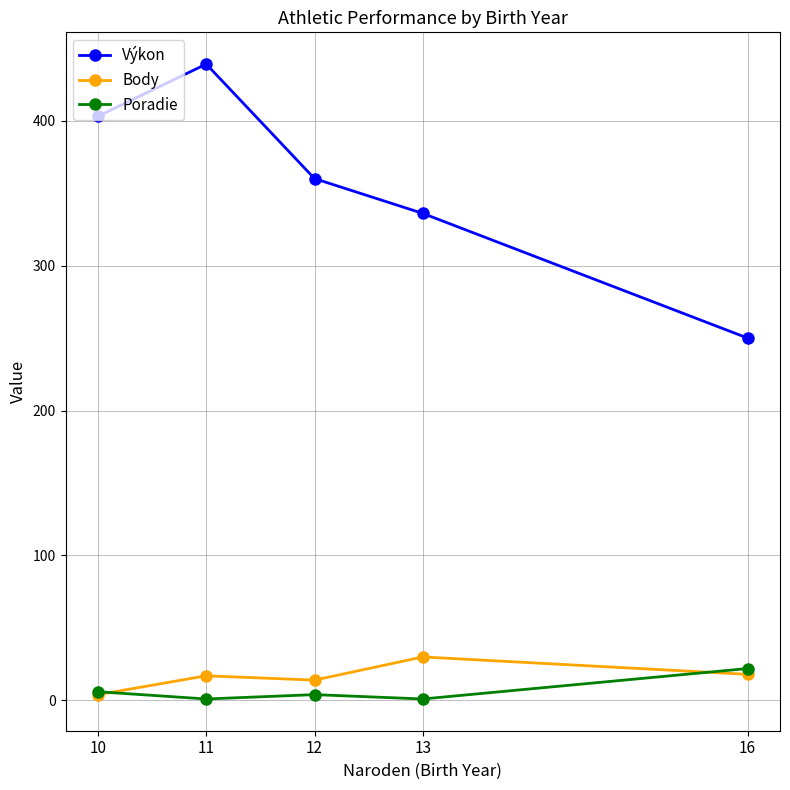

What is the difference between the maximum and minimum values in the Výkon series?

189